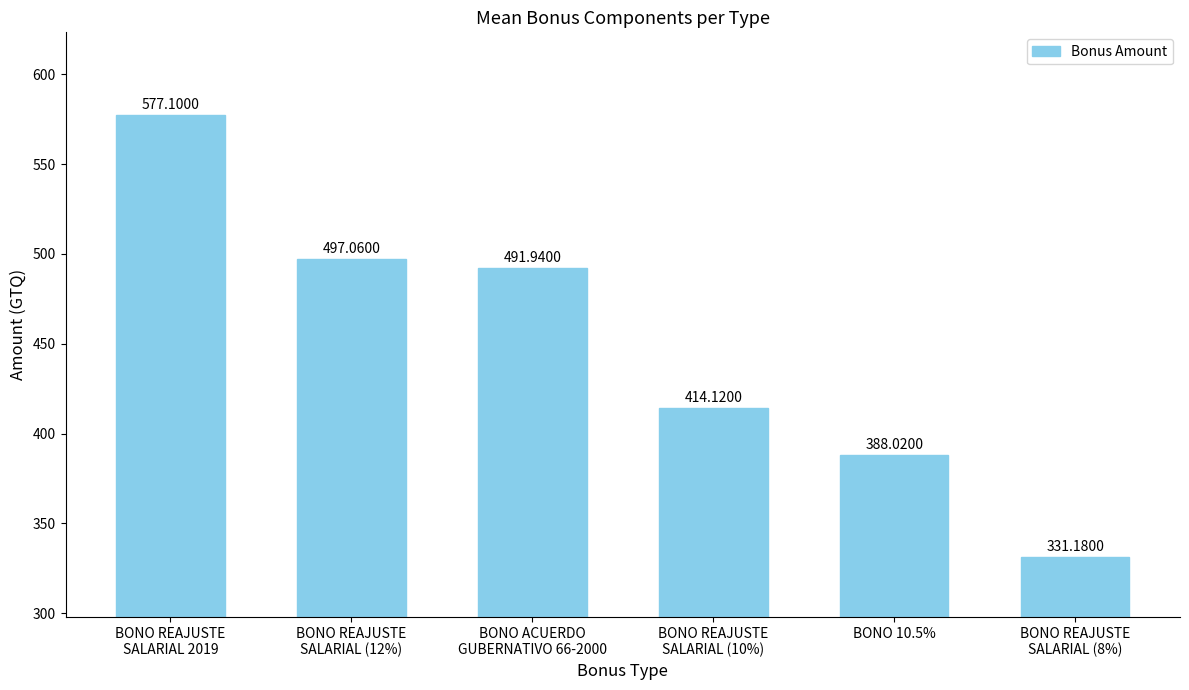

Rank the categories by value from highest to lowest.

BONO REAJUSTE
SALARIAL 2019, BONO REAJUSTE
SALARIAL (12%), BONO ACUERDO
GUBERNATIVO 66-2000, BONO REAJUSTE
SALARIAL (10%), BONO 10.5%, BONO REAJUSTE
SALARIAL (8%)